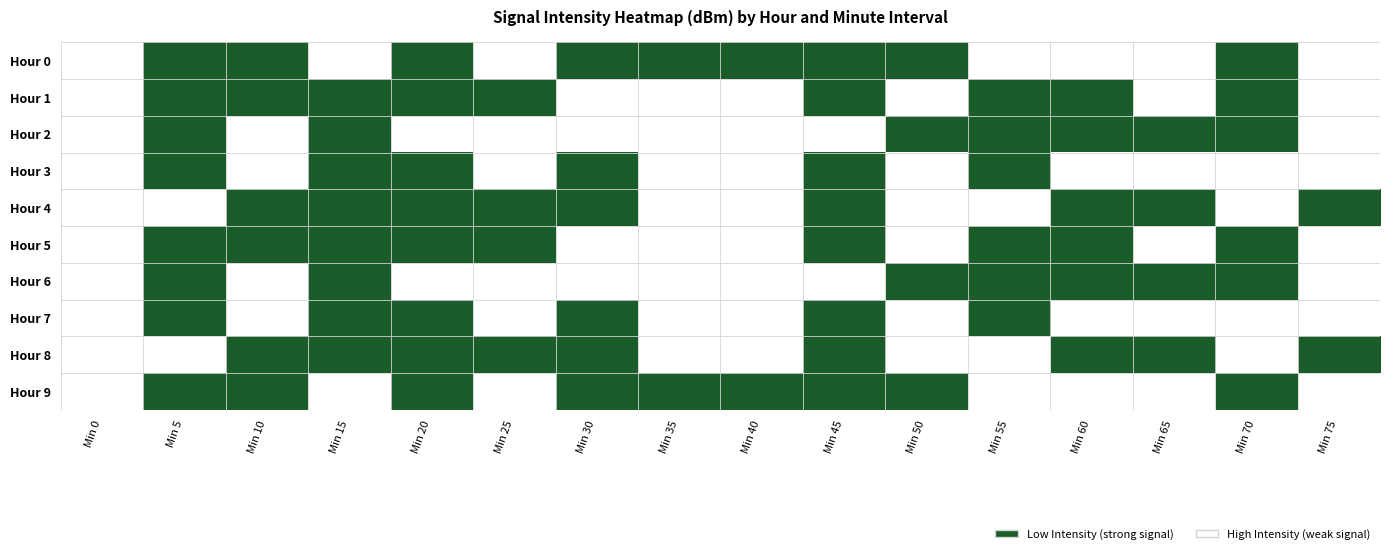

Which category has the lowest value across all series?

Min 0